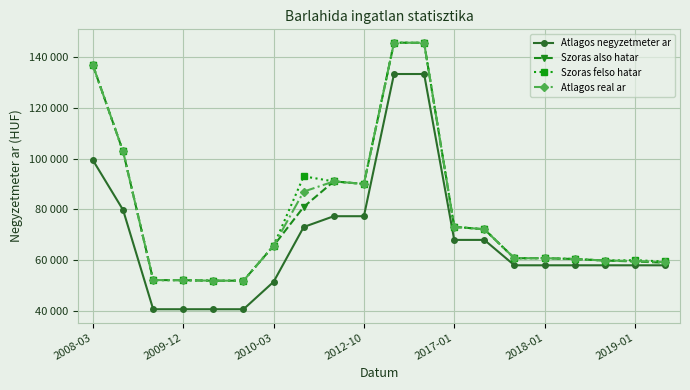

What is the minimum value shown in the chart?

40697